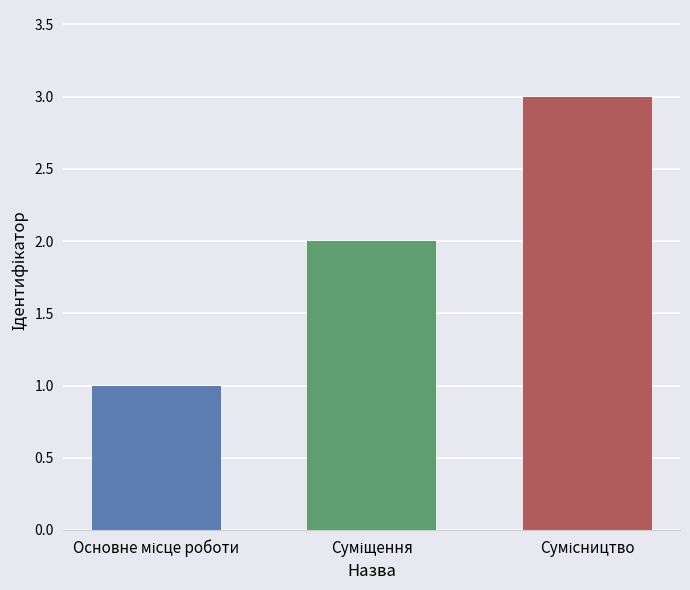

What is the difference between the maximum and minimum values?

2